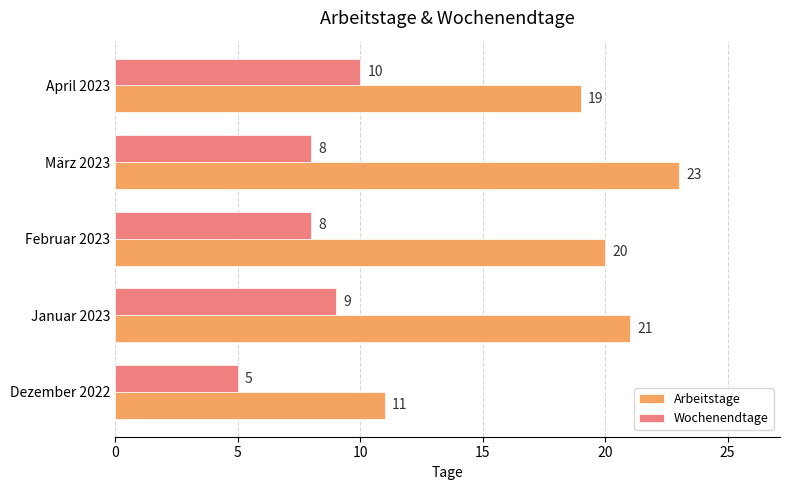

What are all the series names shown in the legend?

Arbeitstage, Wochenendtage